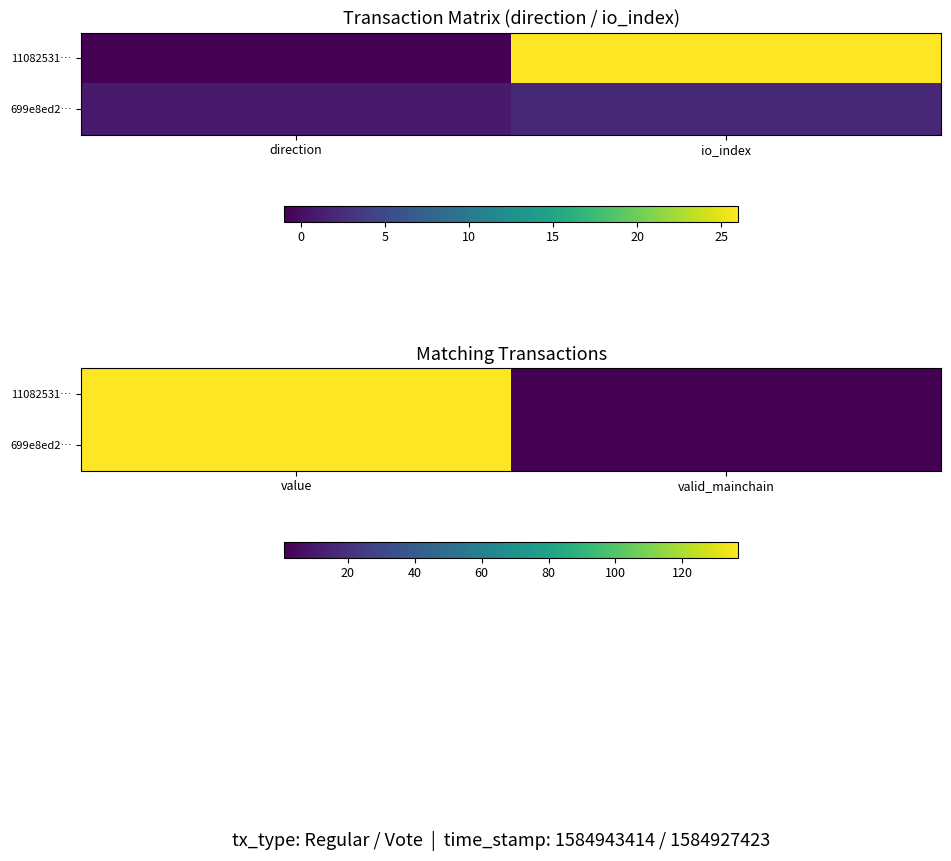

At how many categories does at least one series exceed 65?

1